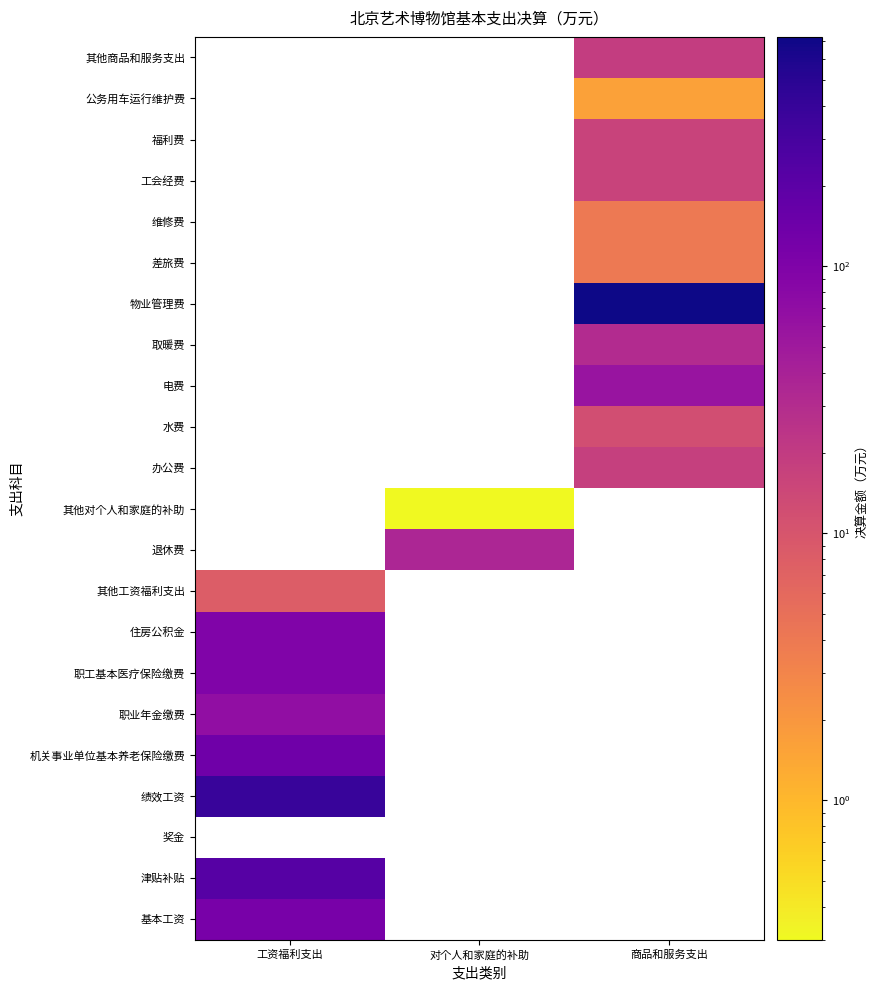

Is the value of 绩效工资 at 0 greater than the value of 基本工资 at 0?

Yes